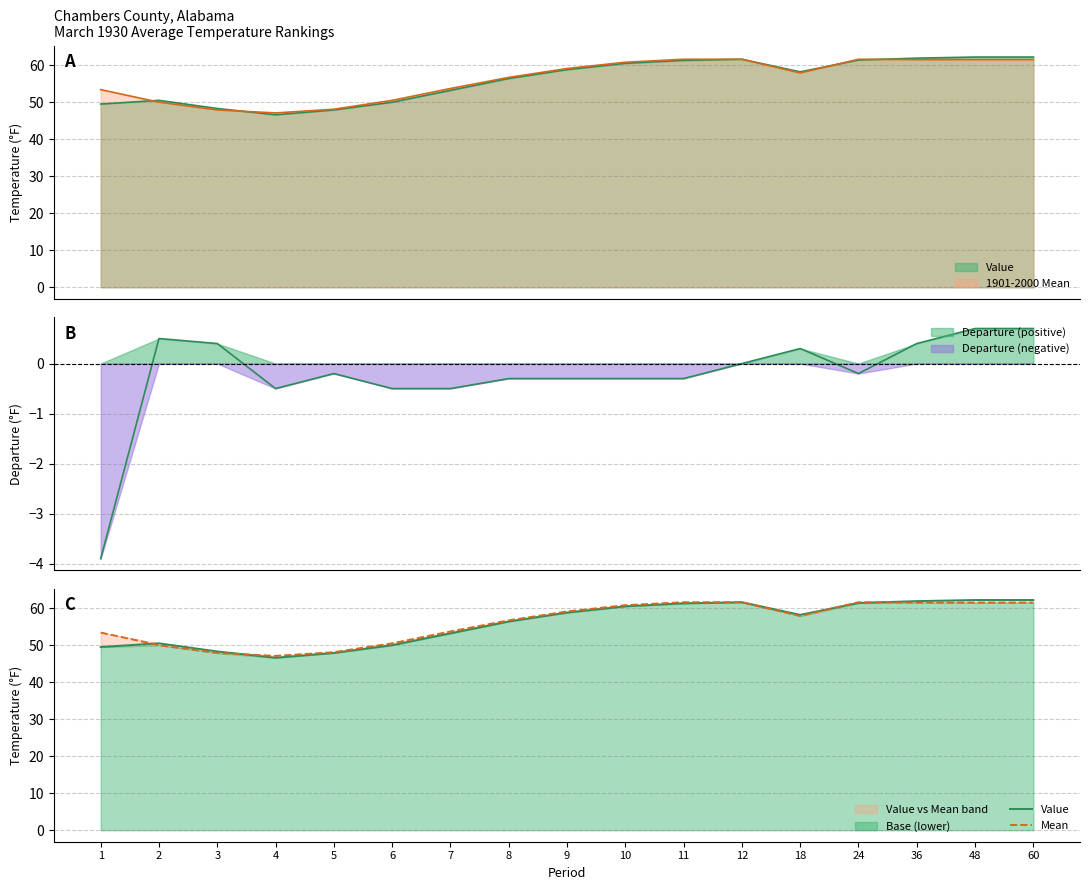

At how many categories does at least one series exceed 52?

12